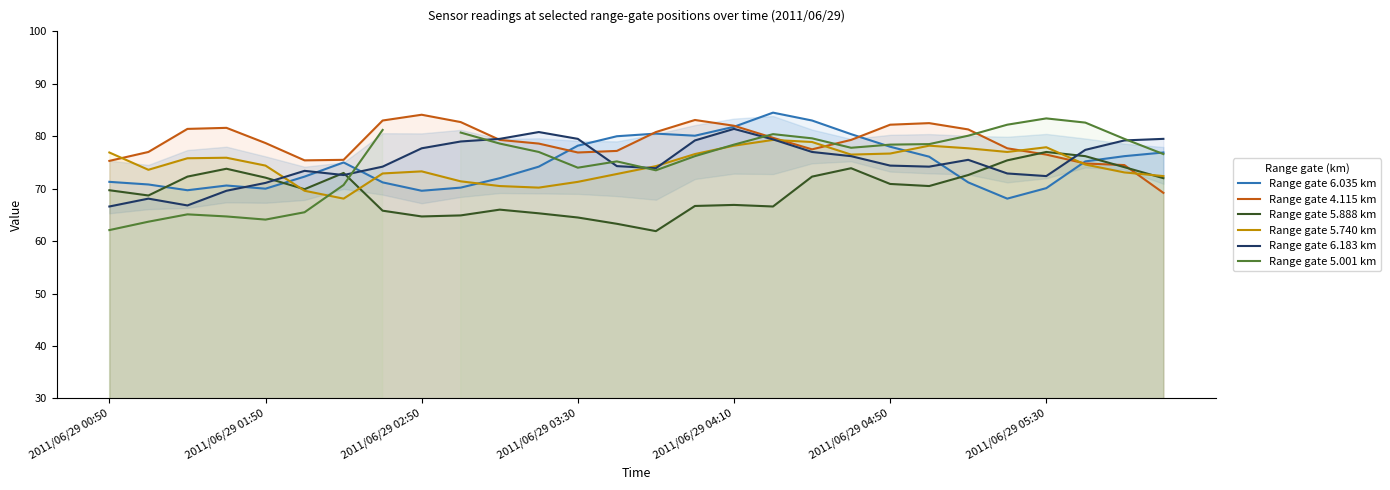

What is the average value of the Range gate 5.888 km series?

69.7